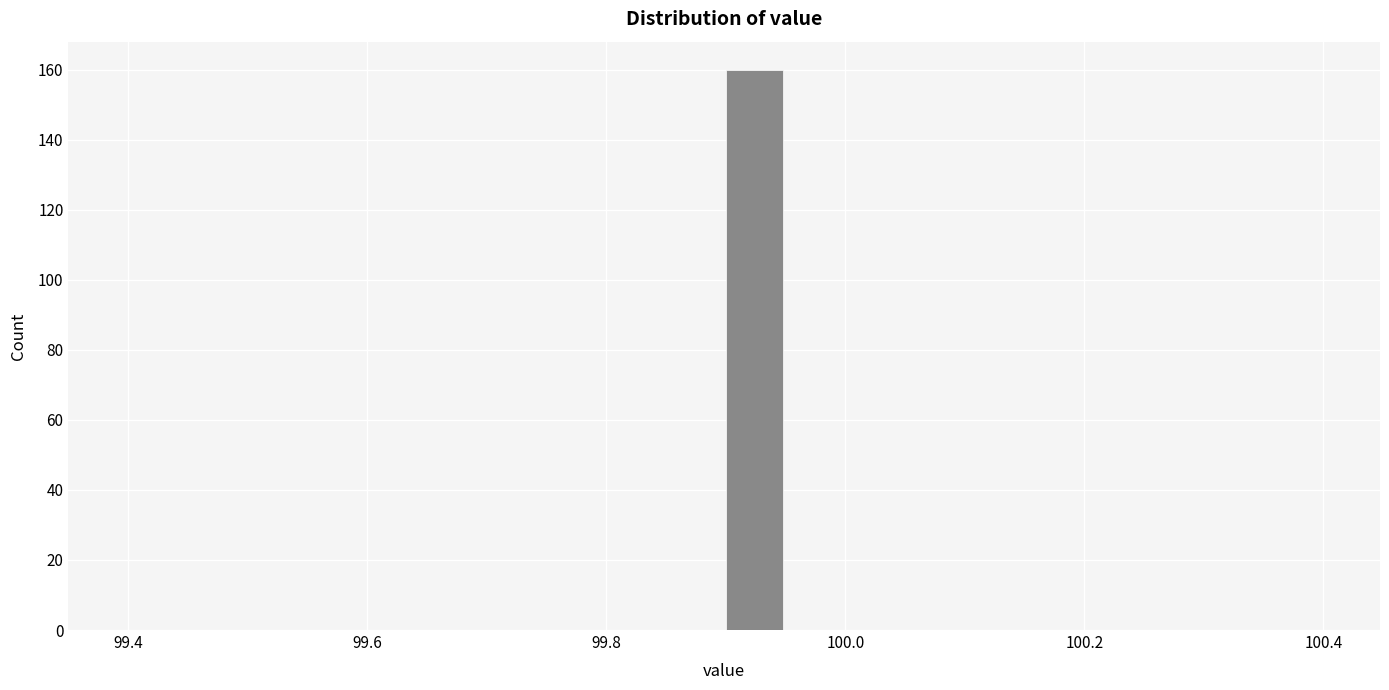

Read against the x-axis, roughly where is the centre of the tallest bar?

99.92